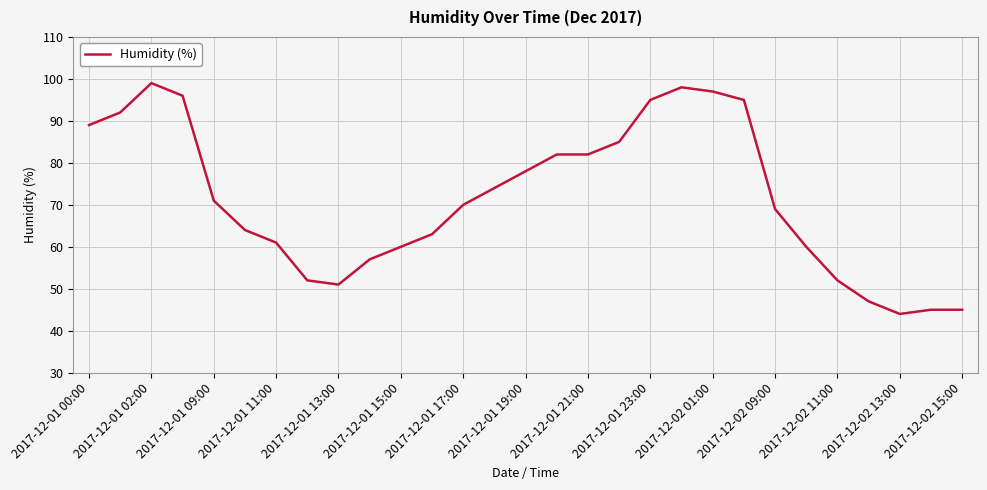

What is the smallest value displayed?

44